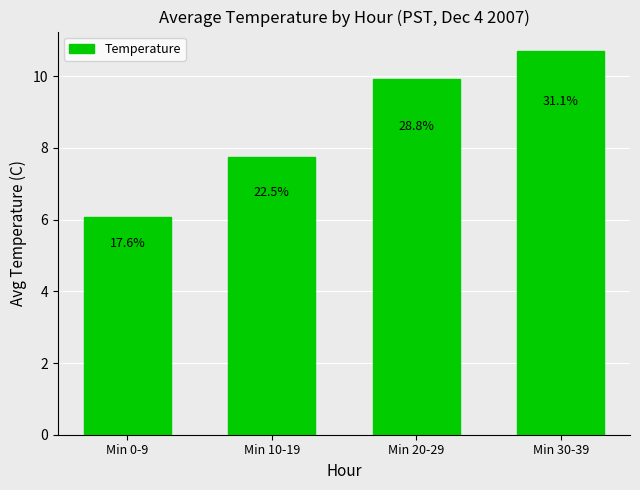

The chart shows a value of 10.7 at Min 30-39. True or false?

True